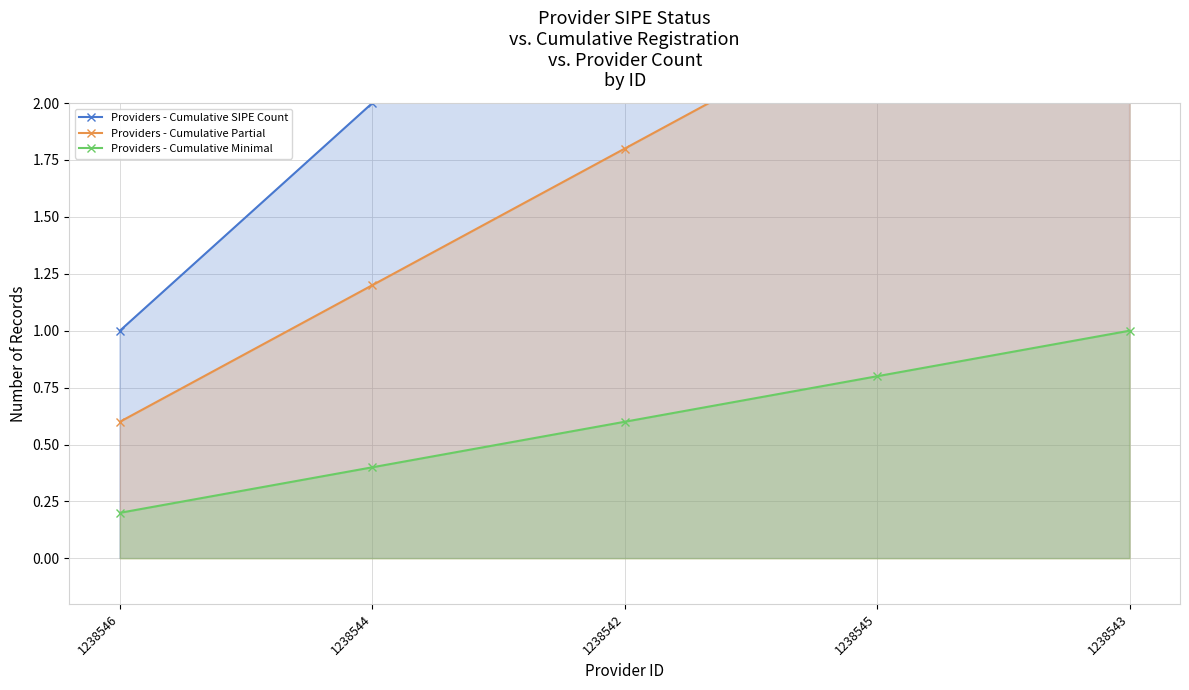

What is the difference between the highest and lowest values at 1238542?

2.4